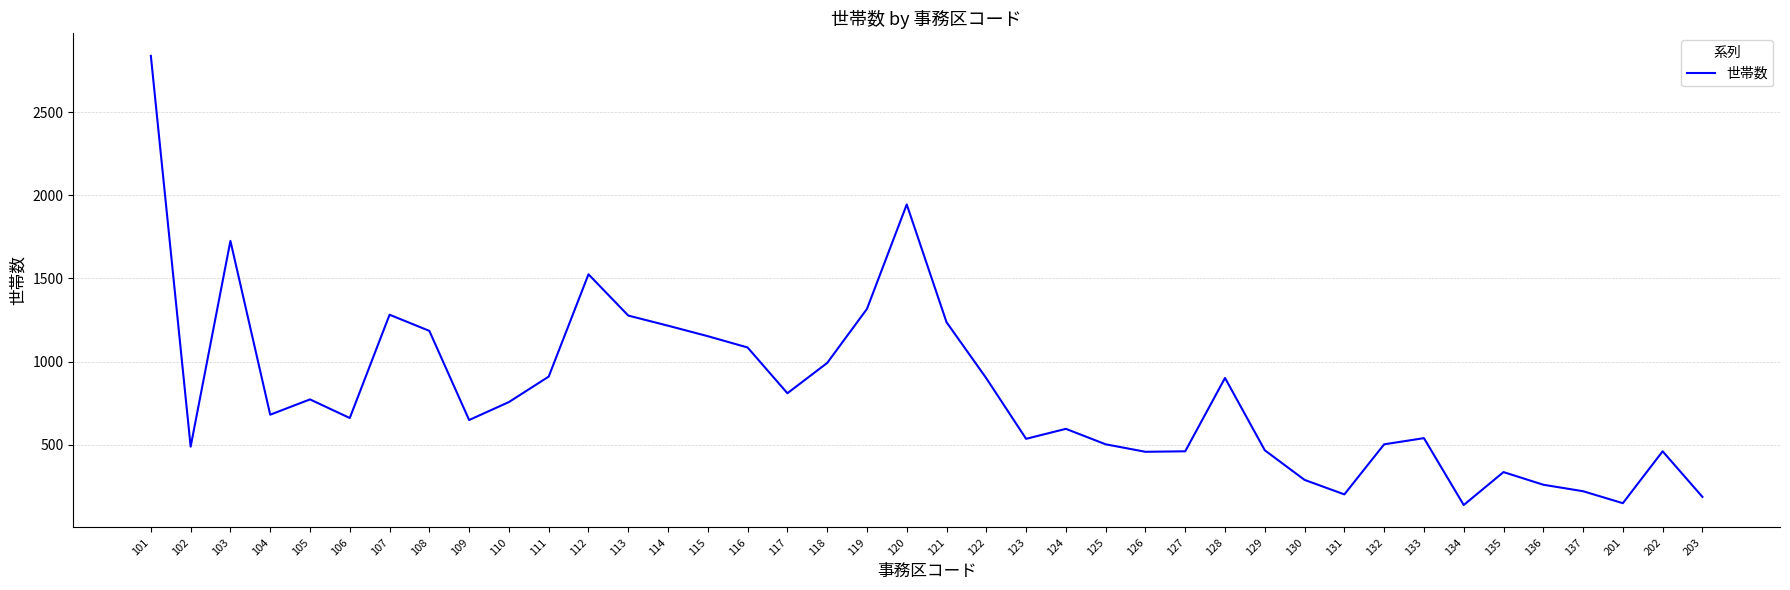

The chart shows a value of 902 at 128. True or false?

True